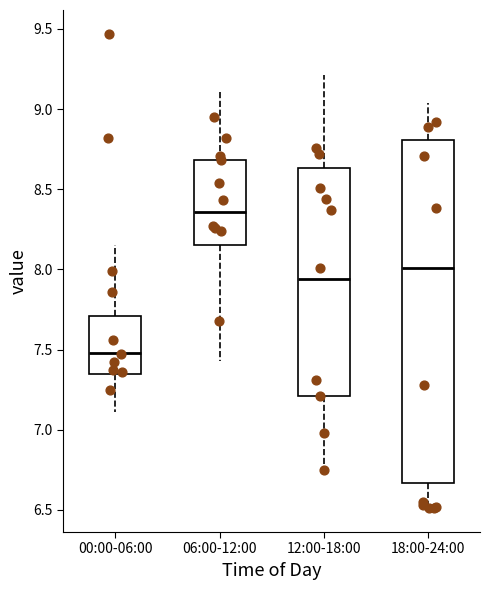

Where is the lower edge of the box for 12:00-18:00 on the y-axis? The values are not printed on the chart, so give them approximately, as read against the axis.

7.20